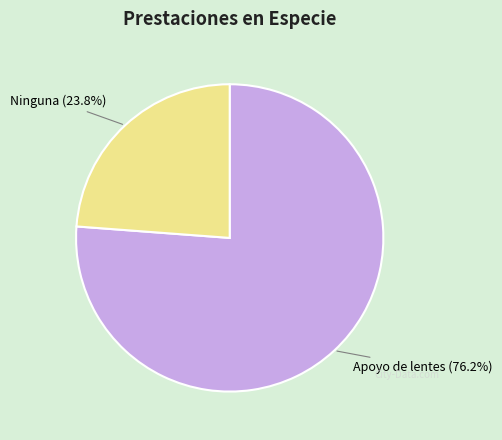

What percentage is the Ninguna slice, to the nearest percent?

24%